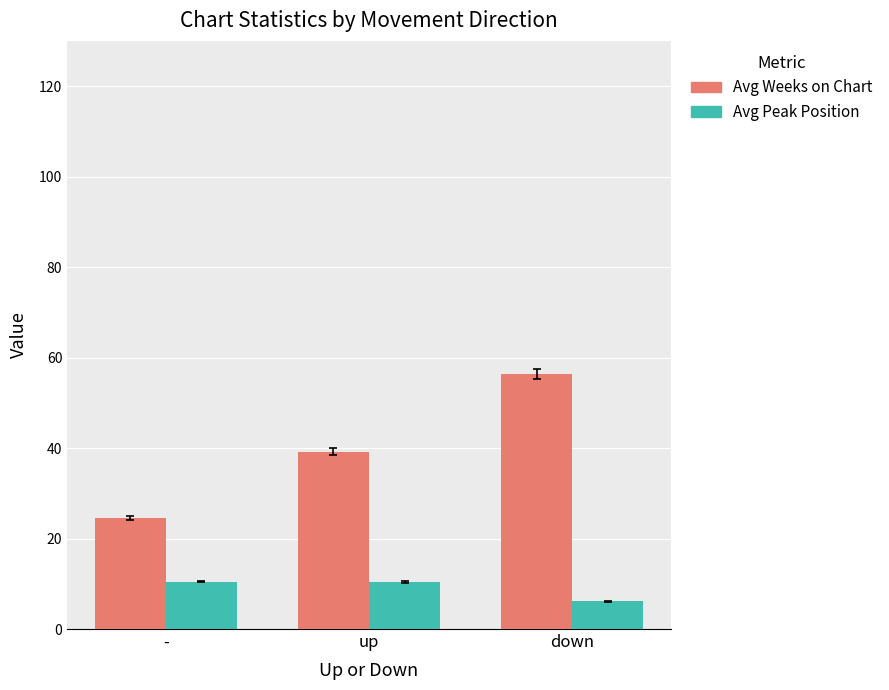

Reading left to right, list all the values displayed in this chart.

Avg Weeks on Chart: 24.5	39.2	56.4
Avg Peak Position: 10.5	10.5	6.1